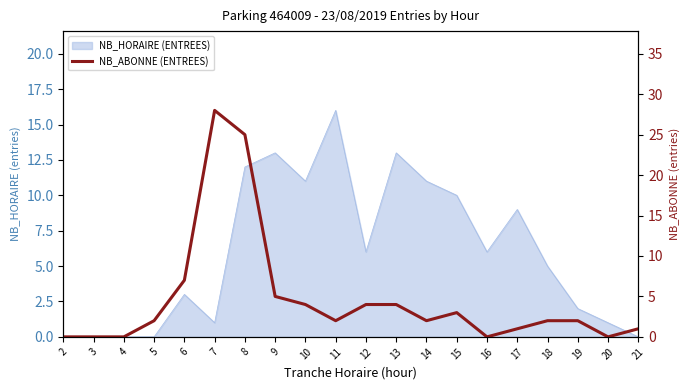

True or false: the data shows 1 at 17.

False